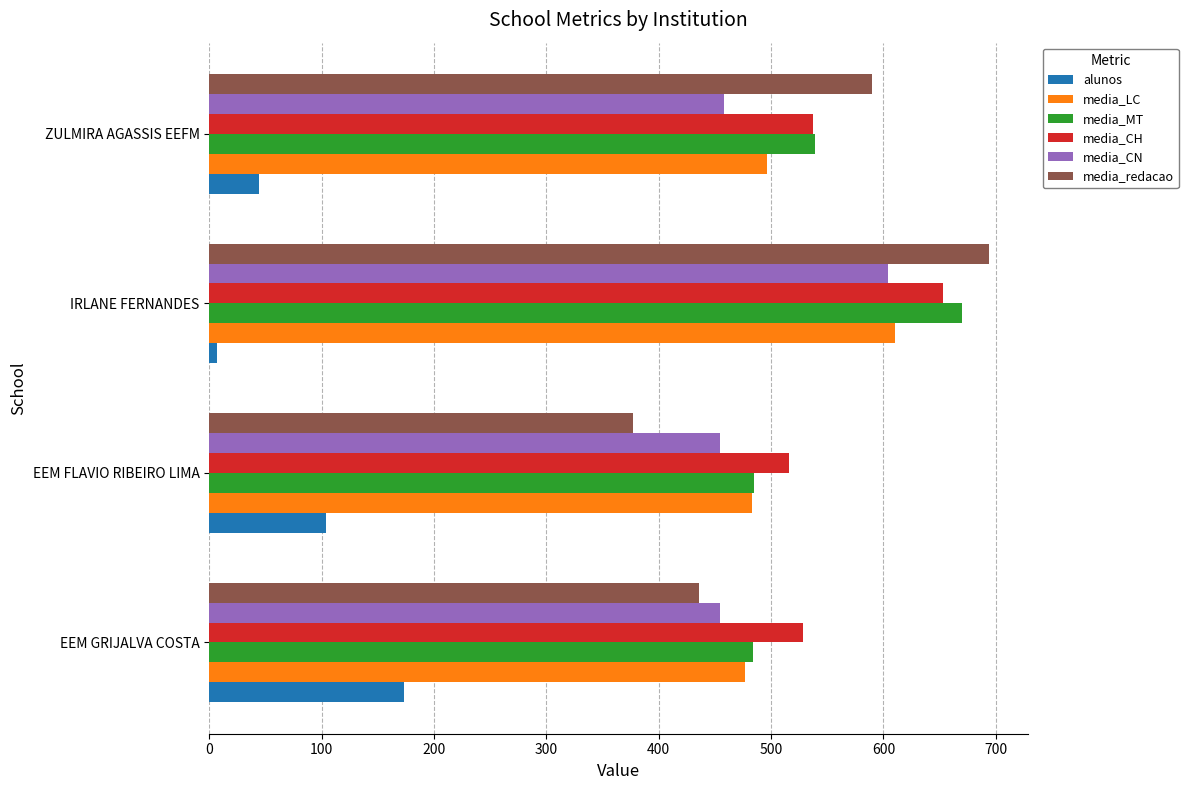

Which series has the largest range (max minus min)?

media_redacao